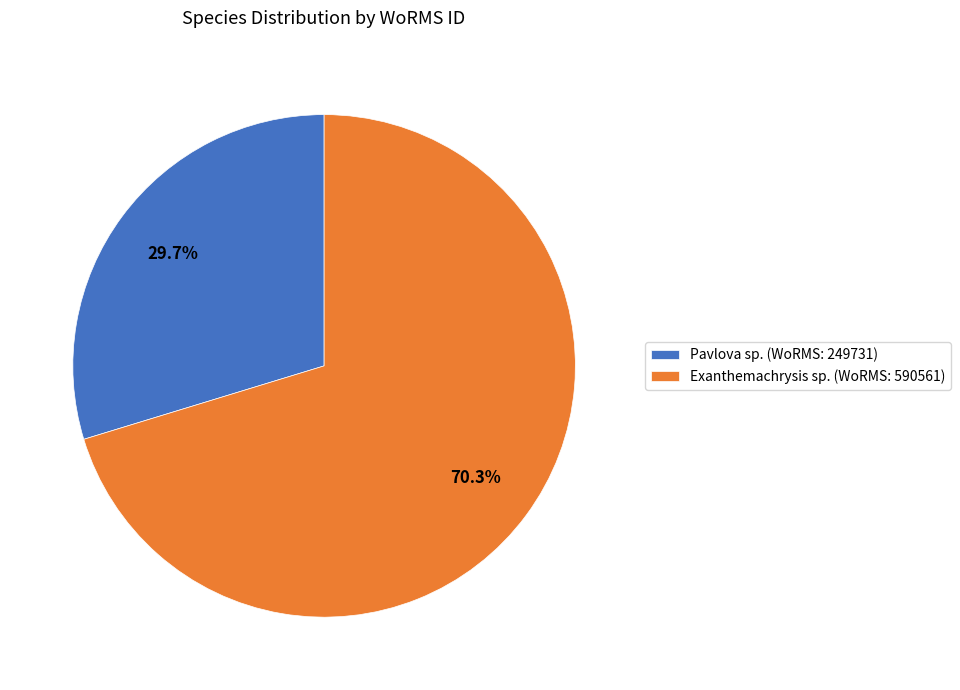

Does any single category account for the majority?

Yes